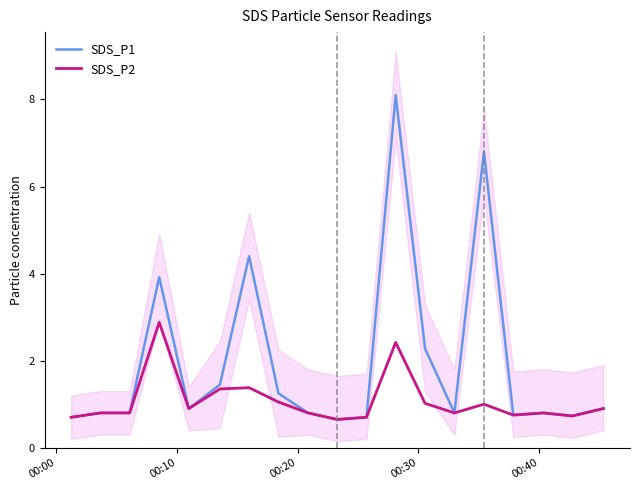

What is the lowest value of the SDS_P1 series?

0.7